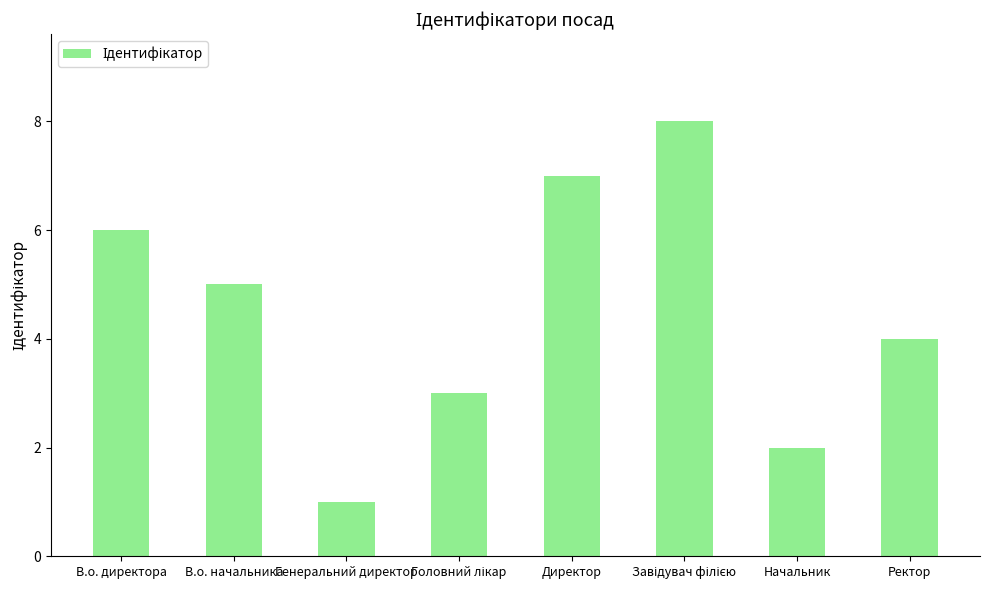

What is the difference between the second highest and second lowest values?

5